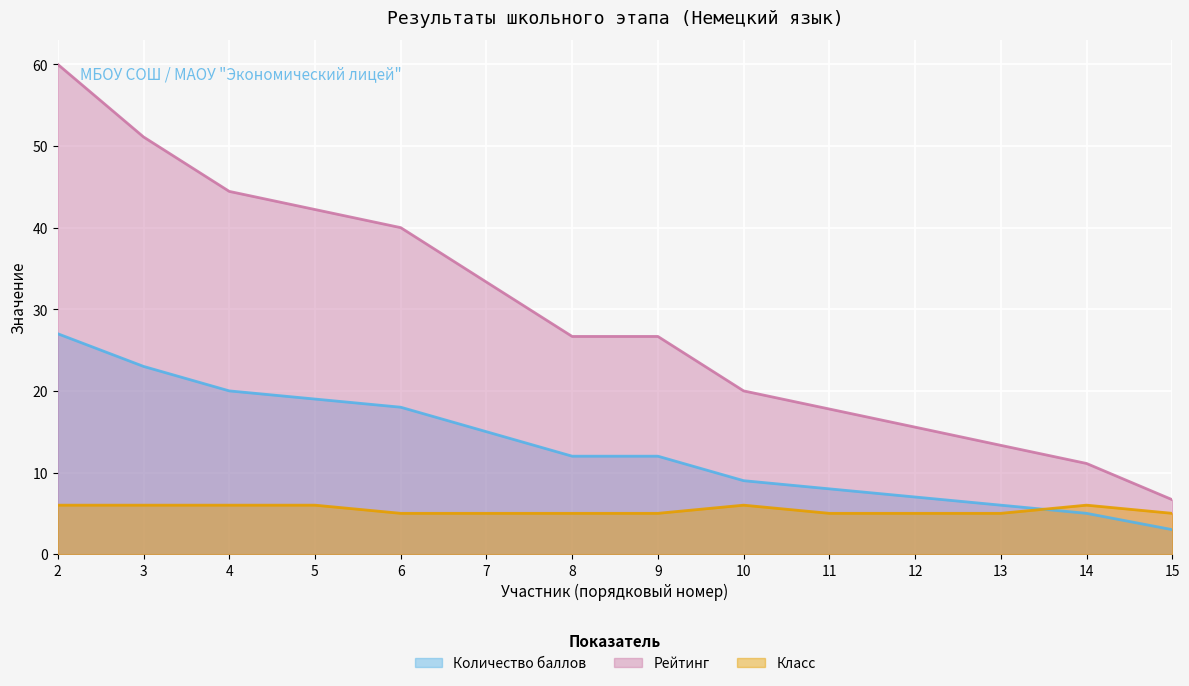

The Рейтинг series shows 60.0 at 2. True or false?

True